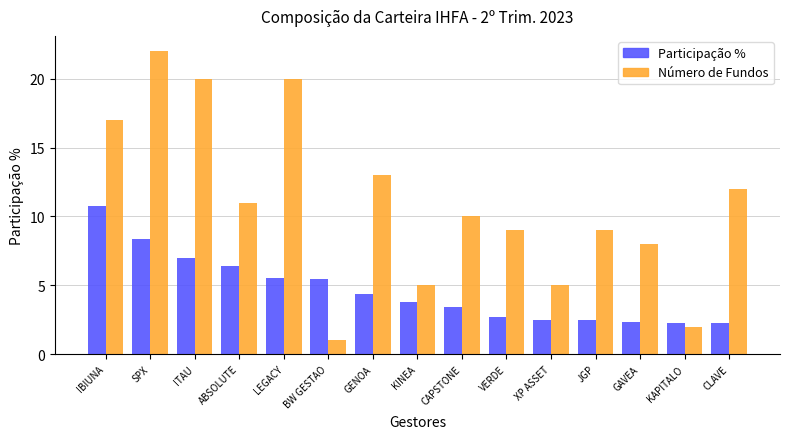

What is the value of the Número de Fundos bar at the 3rd from the left?

20.0